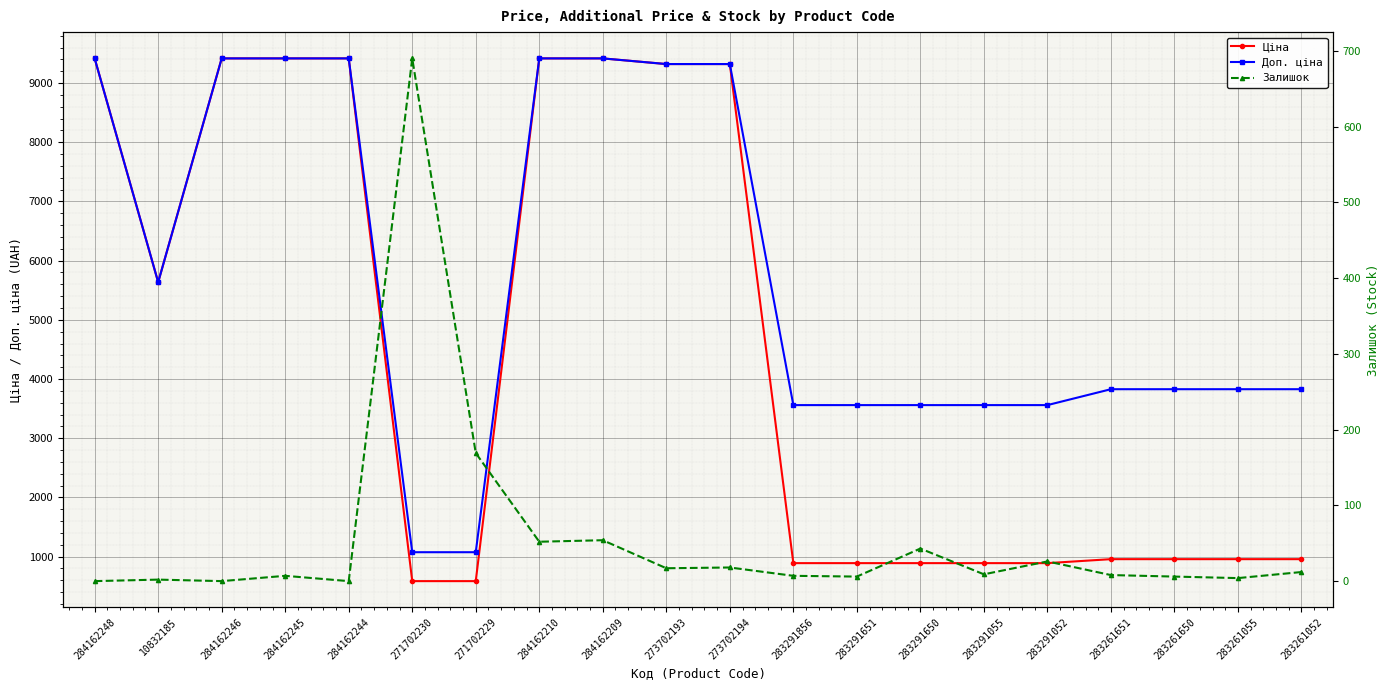

Reading left to right, transcribe all the data shown in this chart.

Ціна: 284162248=9416.9	10832185=5636.0	284162246=9416.9	284162245=9416.9	284162244=9416.9	271702230=586.0	271702229=586.0	284162210=9416.9	284162209=9416.9	273702193=9321.4	273702194=9321.4	283291856=889.9	283291651=889.9	283291650=889.9	283291055=889.9	283291052=889.9	283261651=957.1	283261650=957.1	283261055=957.1	283261052=957.1
Доп. ціна: 284162248=9416.9	10832185=5636.0	284162246=9416.9	284162245=9416.9	284162244=9416.9	271702230=1074.5	271702229=1074.5	284162210=9416.9	284162209=9416.9	273702193=9321.4	273702194=9321.4	283291856=3559.7	283291651=3559.7	283291650=3559.7	283291055=3559.7	283291052=3559.7	283261651=3828.4	283261650=3828.4	283261055=3828.4	283261052=3828.4
Залишок: 284162248=0.0	10832185=2.0	284162246=0.0	284162245=7.0	284162244=0.0	271702230=690.0	271702229=169.0	284162210=52.0	284162209=54.0	273702193=17.0	273702194=18.0	283291856=7.0	283291651=6.0	283291650=43.0	283291055=9.0	283291052=26.0	283261651=8.0	283261650=6.0	283261055=4.0	283261052=12.0